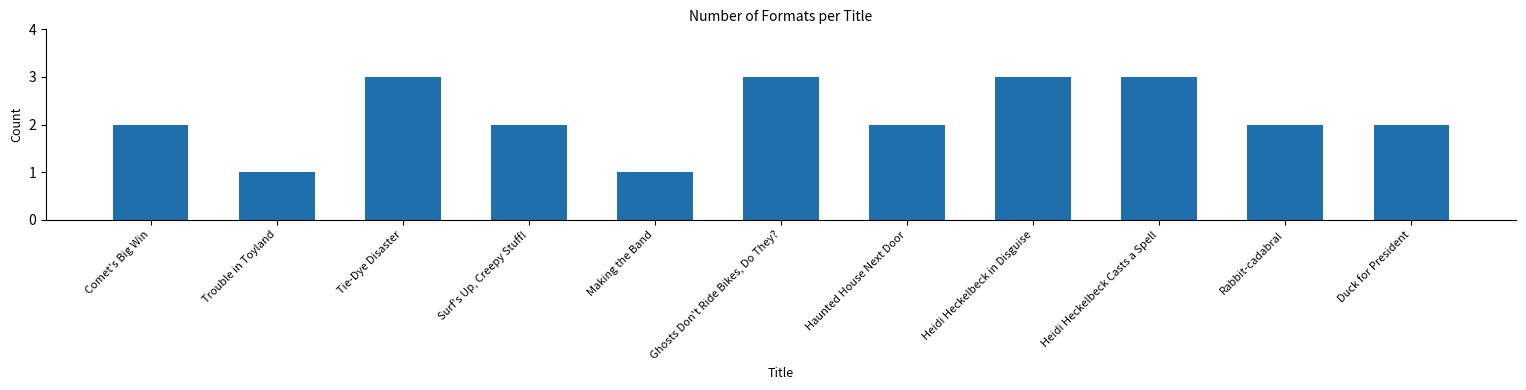

Reading left to right, transcribe all the data shown in this chart.

Comet's Big Win=2	Trouble in Toyland=1	Tie-Dye Disaster=3	Surf's Up, Creepy Stuff!=2	Making the Band=1	Ghosts Don't Ride Bikes, Do They?=3	Haunted House Next Door=2	Heidi Heckelbeck in Disguise=3	Heidi Heckelbeck Casts a Spell=3	Rabbit-cadabra!=2	Duck for President=2